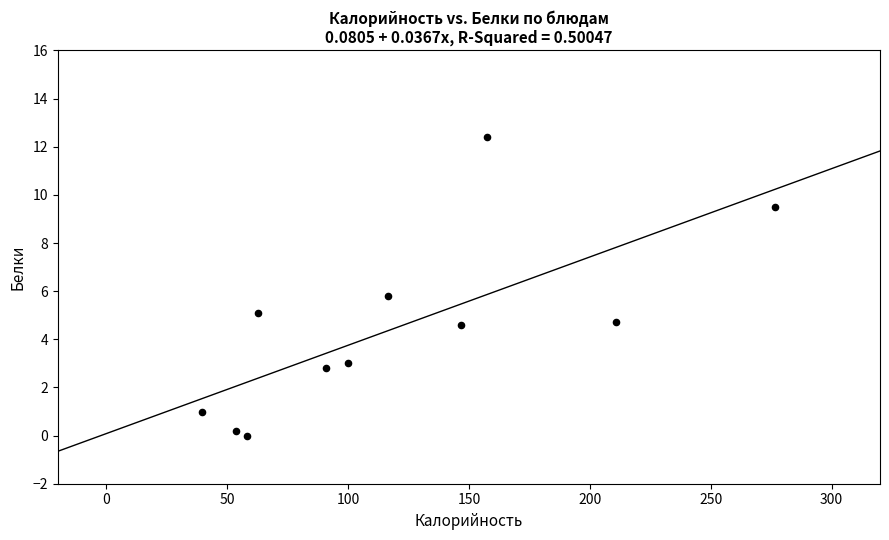

What Y value in the scatter plot is closest to 6?

5.8